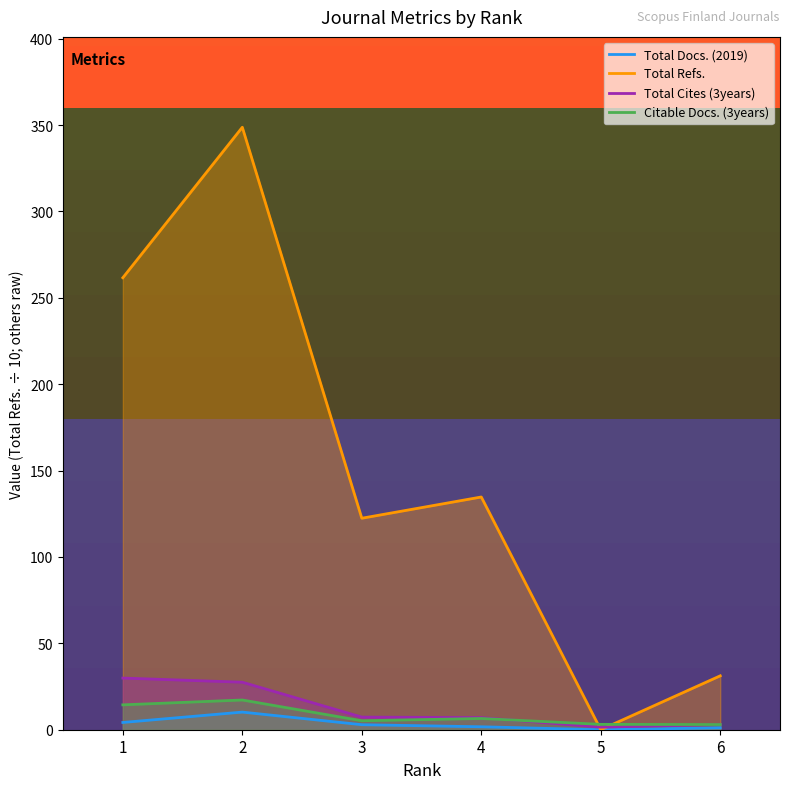

How many lines are shown in the chart?

4